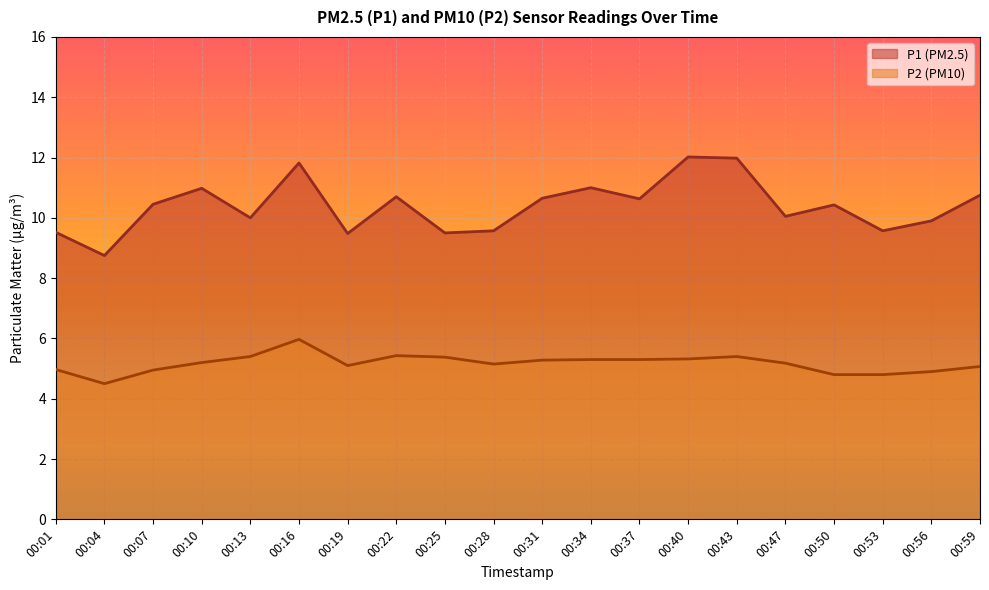

True or false: P2 and P1 intersect in this chart.

False